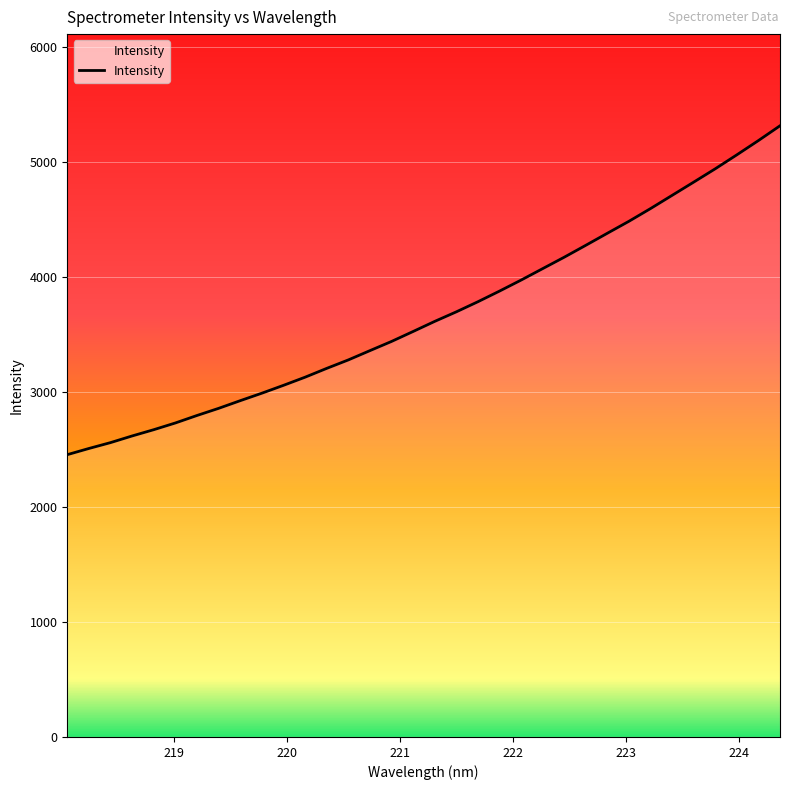

What is the difference between the maximum and minimum values?

2860.4